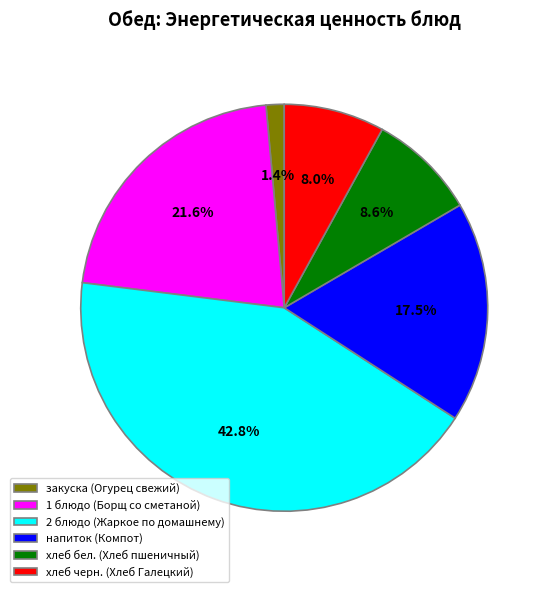

Between хлеб черн. (Хлеб Галецкий) and 1 блюдо (Борщ со сметаной), which is larger?

1 блюдо (Борщ со сметаной)